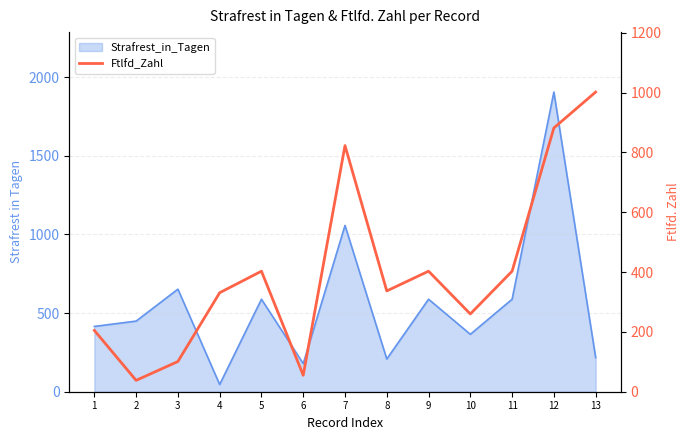

What is the maximum value shown in the chart?

1002